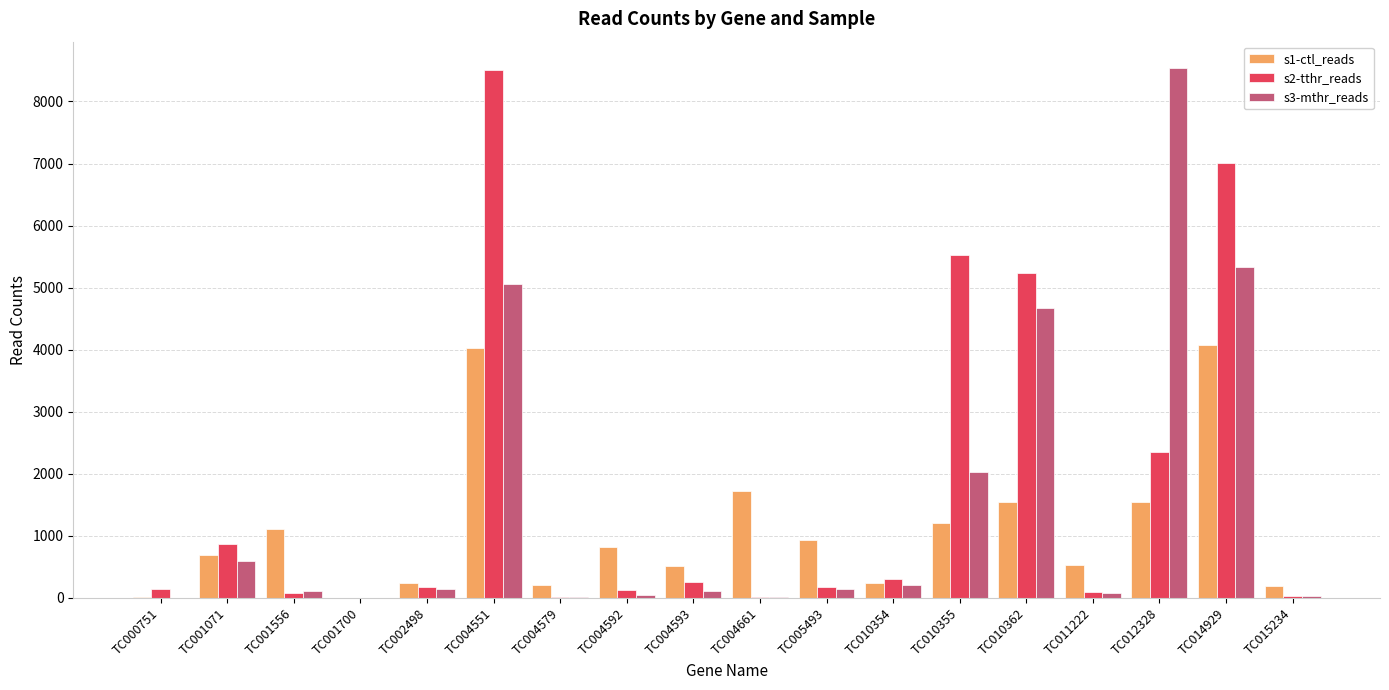

Which series has the largest total across all categories?

s2-tthr_reads